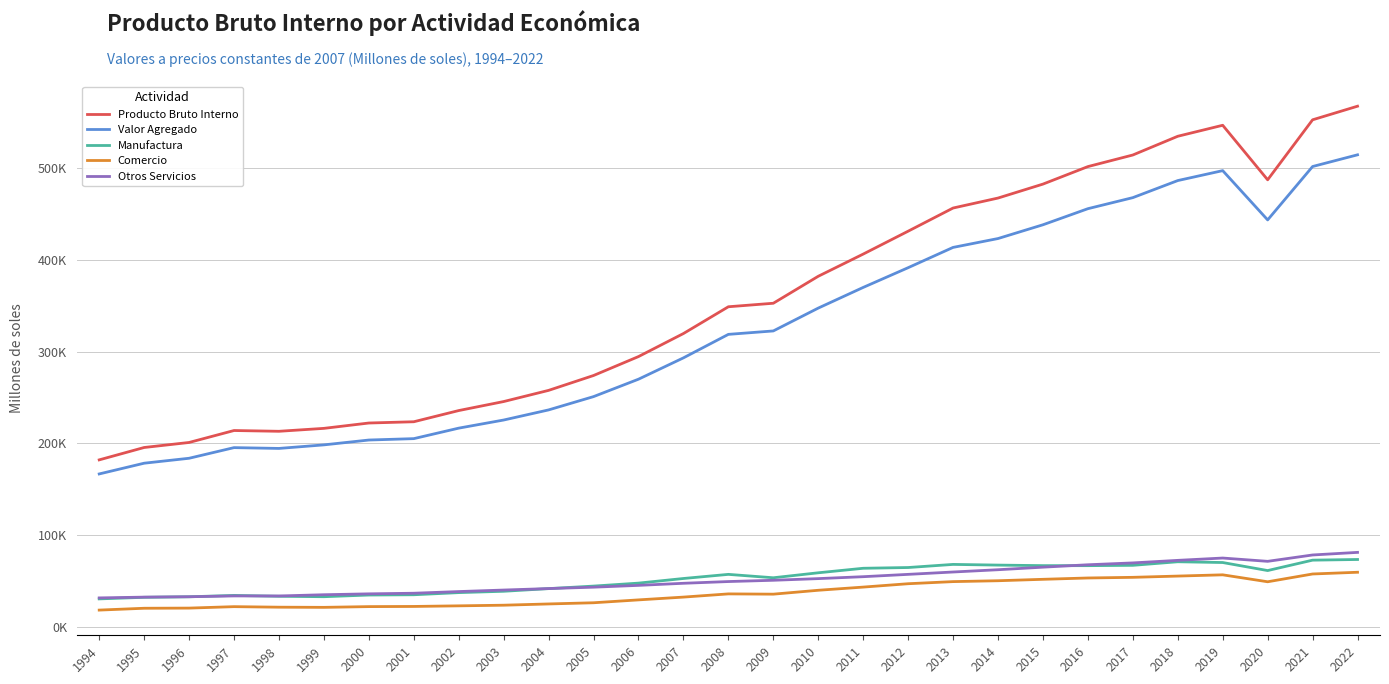

Which label corresponds to the largest value in the chart?

2022